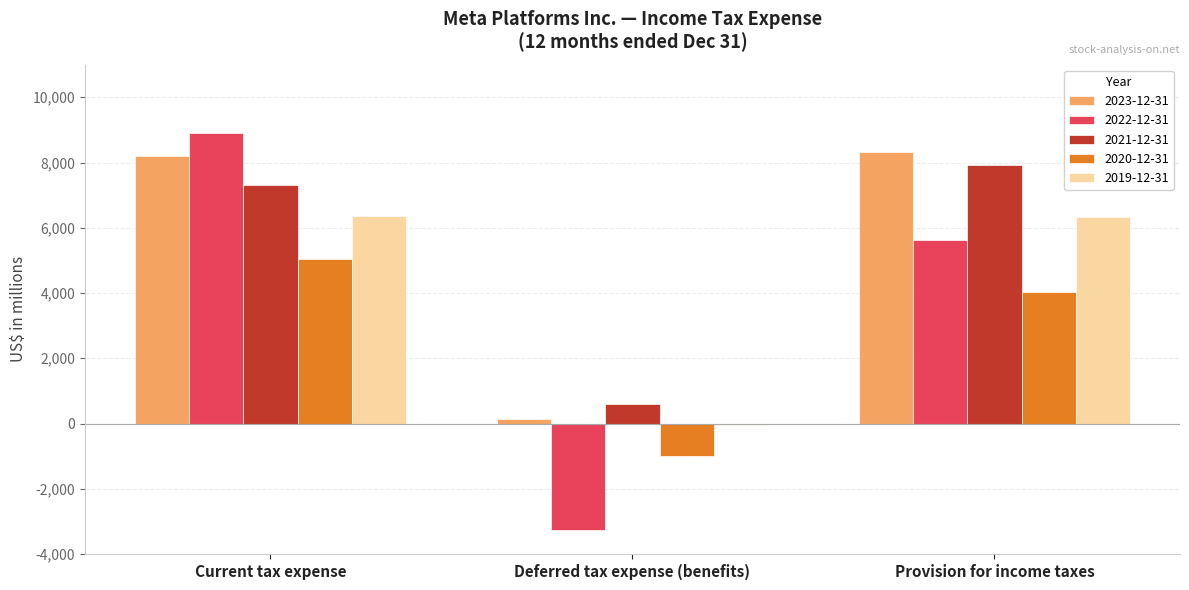

Are the bars horizontal?

No